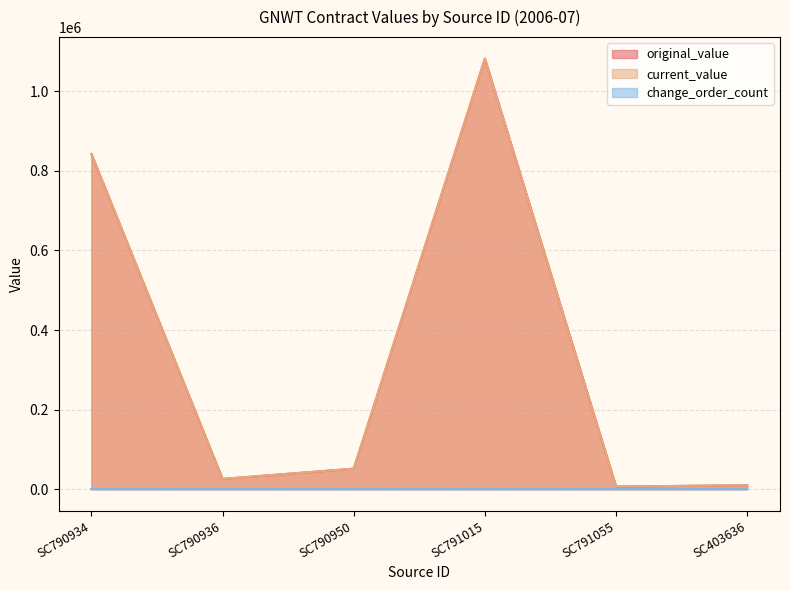

True or false: original_value and current_value intersect in this chart.

False